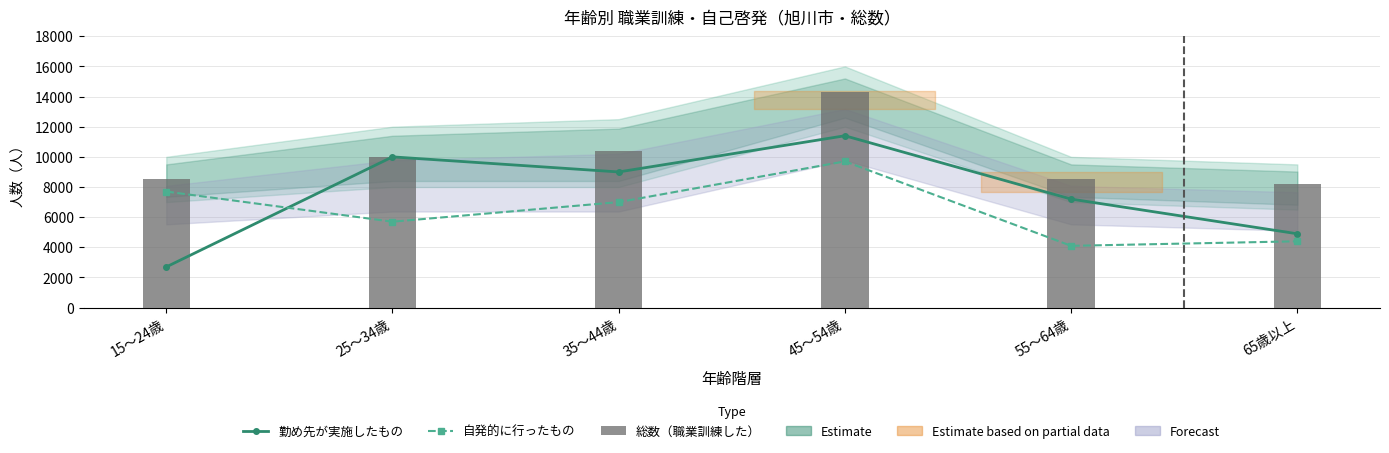

What is the value of the 自発的に行ったもの bar at the 6th from the left?

4400